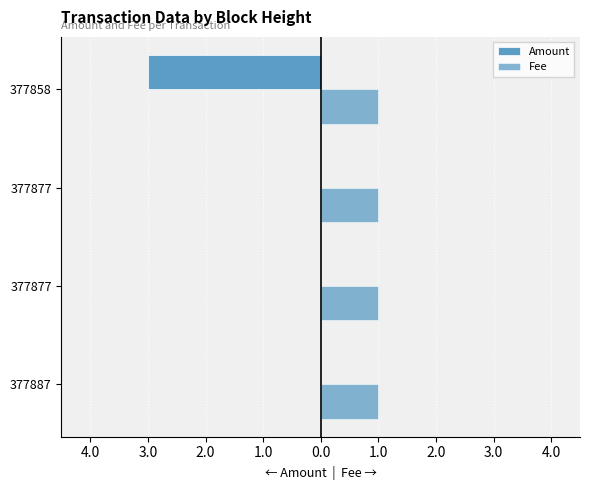

Which series has the largest total across all categories?

Fee